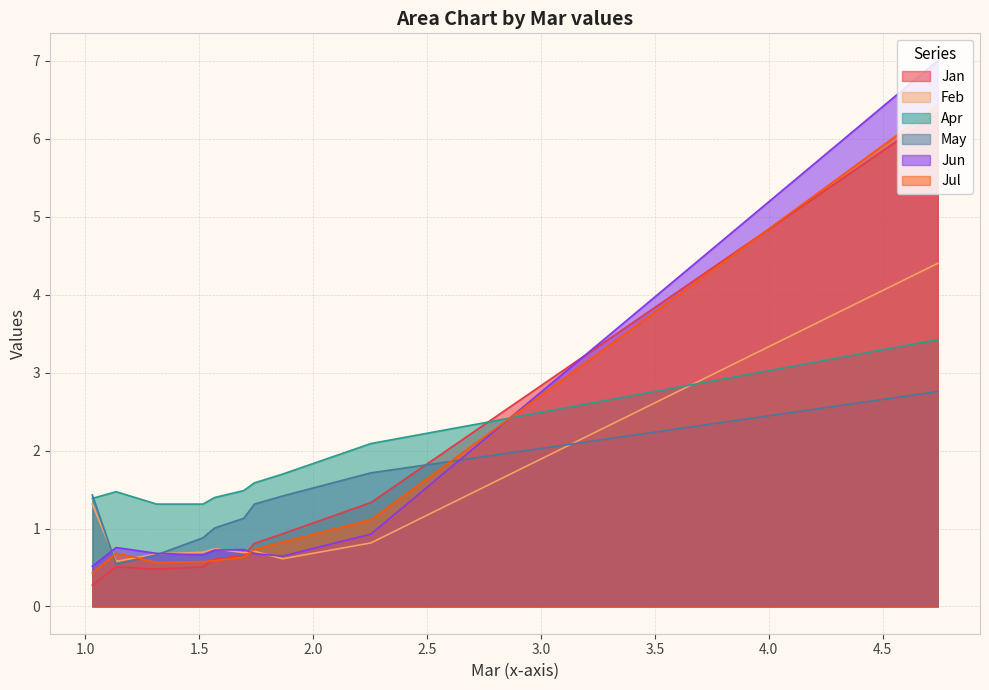

How many intersections are there between Jun and Jan?

2